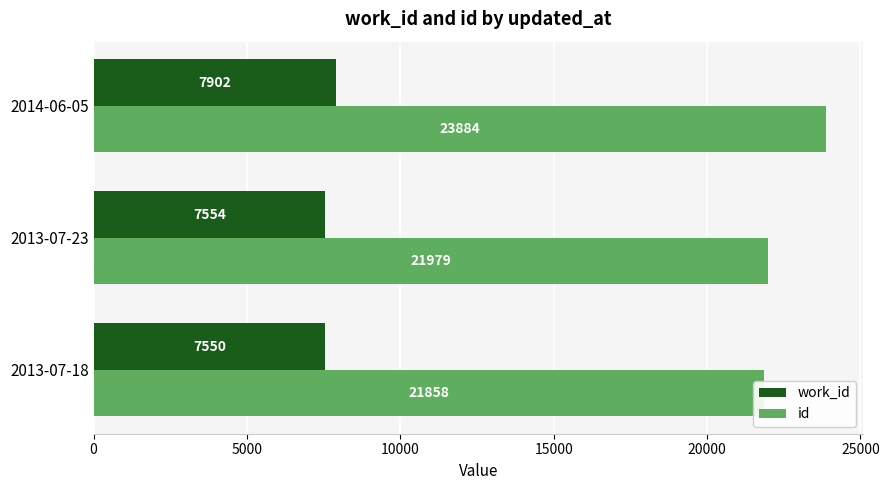

Which has a higher value, 2013-07-18 or 2013-07-23?

2013-07-23